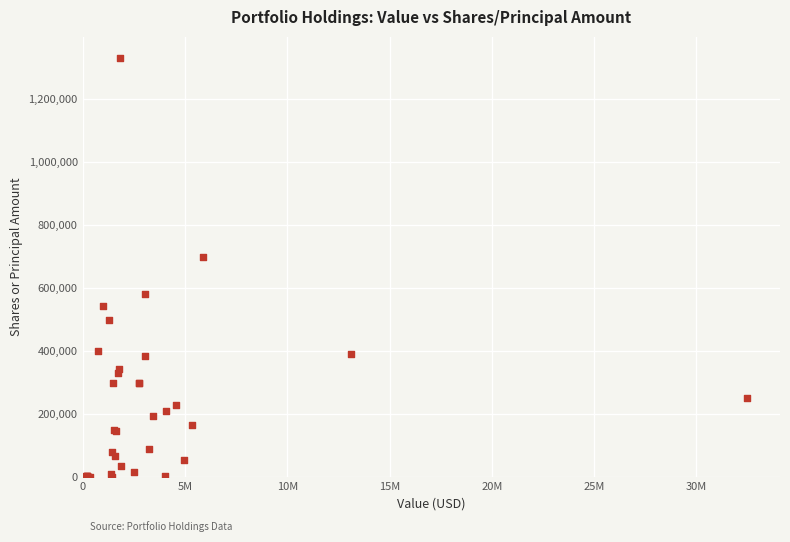

What Y value in the scatter plot is closest to 665760?

700000